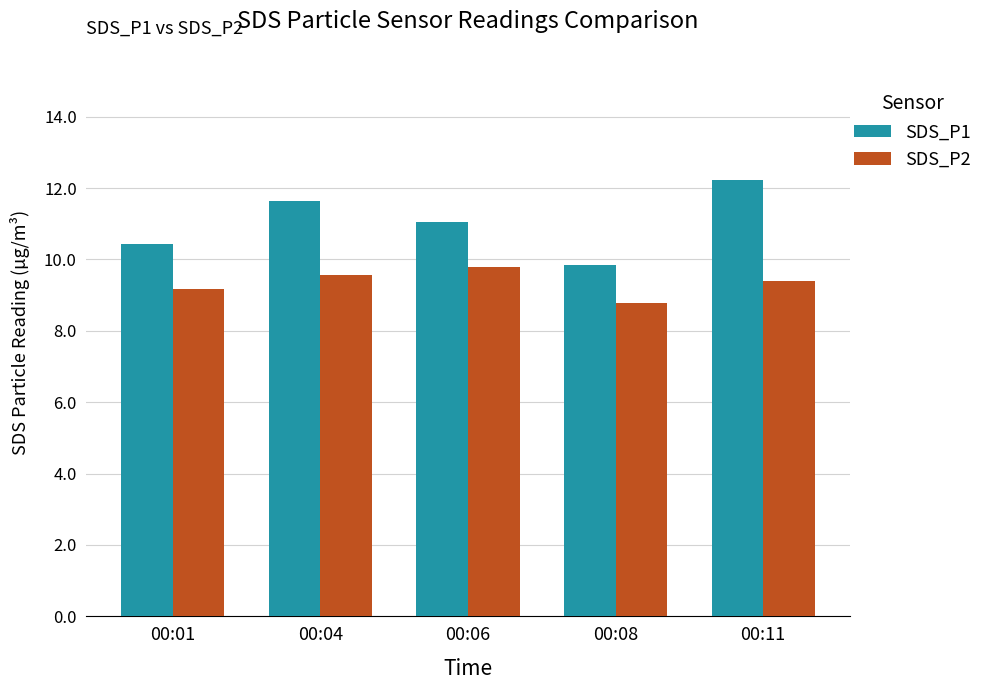

List the series in order of their overall mean, highest first.

SDS_P1, SDS_P2